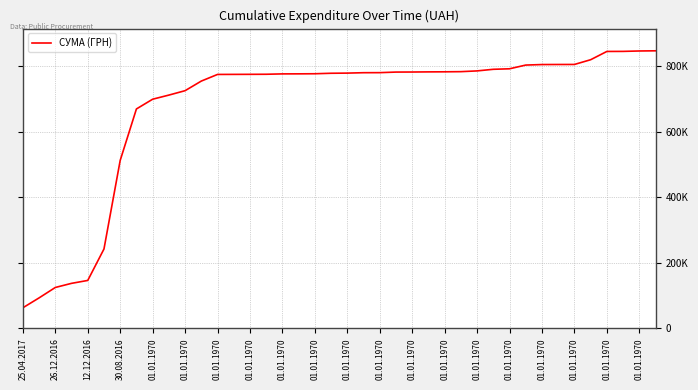

Does the chart have visible grid lines?

Yes